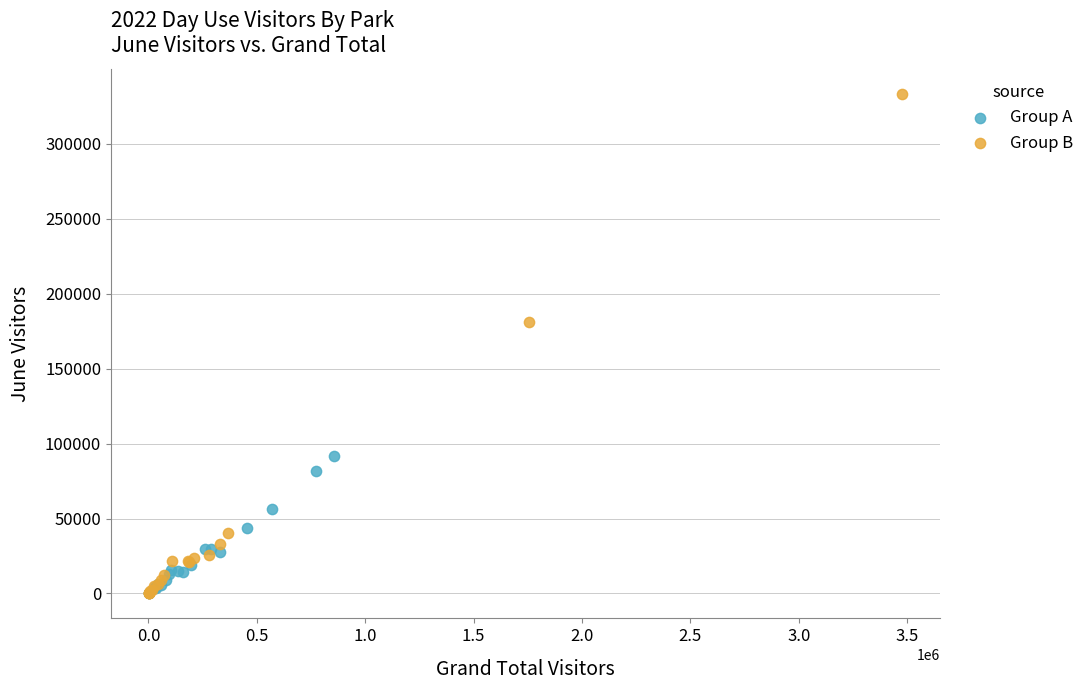

Which series has the largest Y range (max minus min)?

Group B